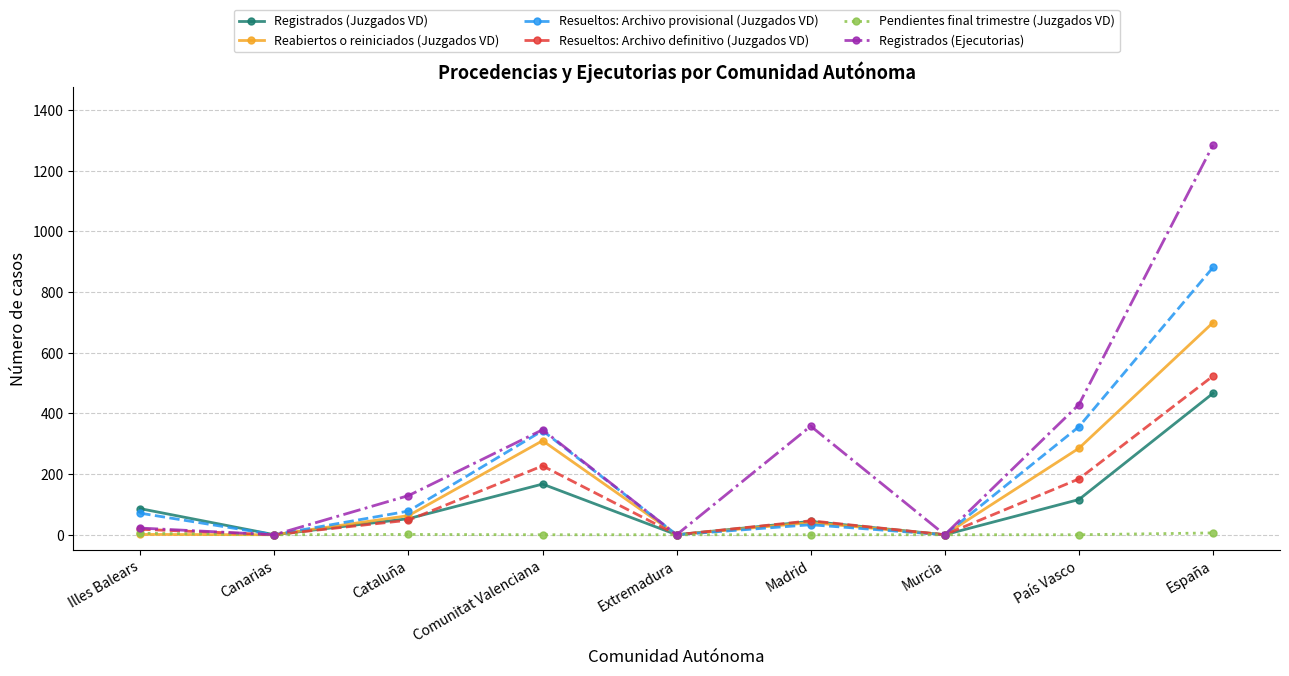

What position from the left is Cataluña?

3